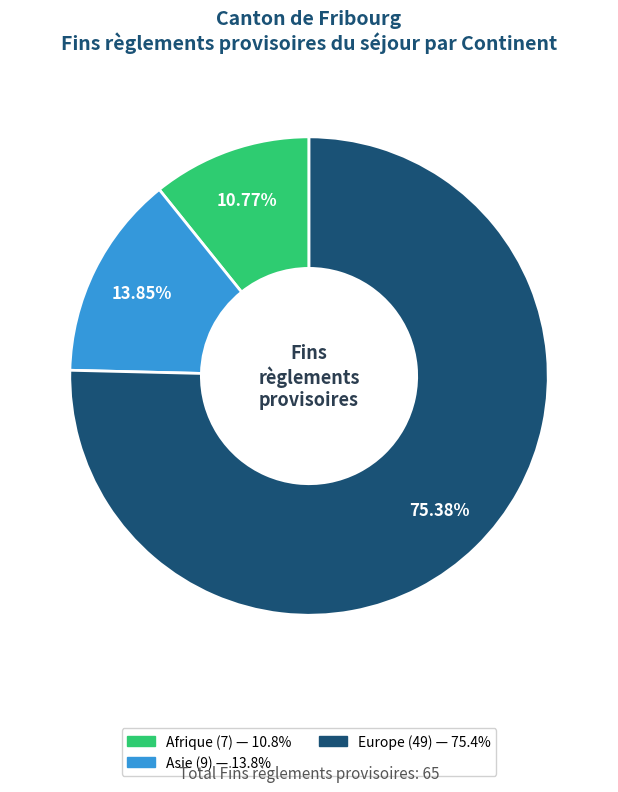

Is there any slice that represents more than half of the pie?

Yes